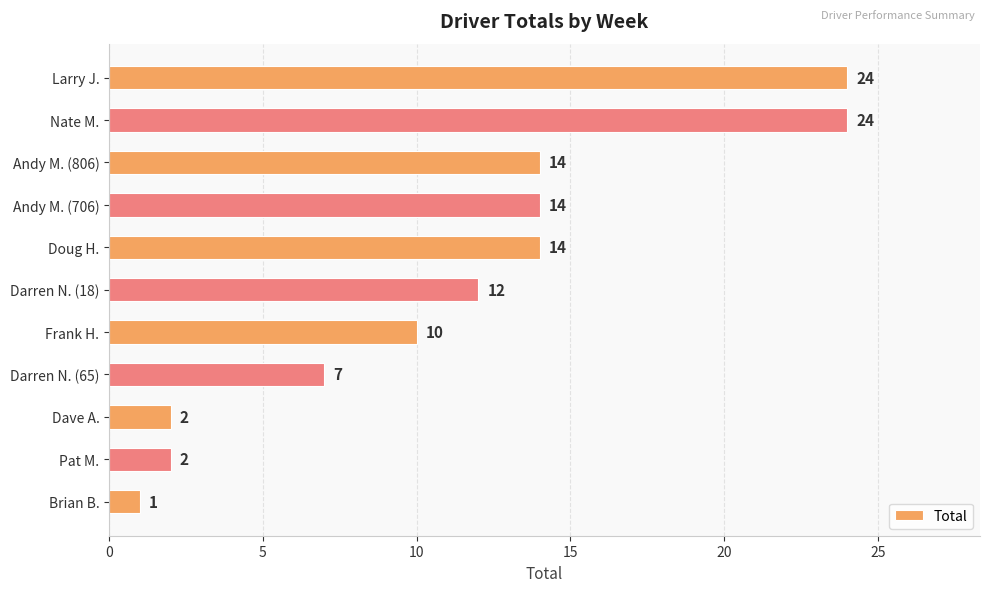

Where is the data nearest to the value 12?

Darren N. (18)